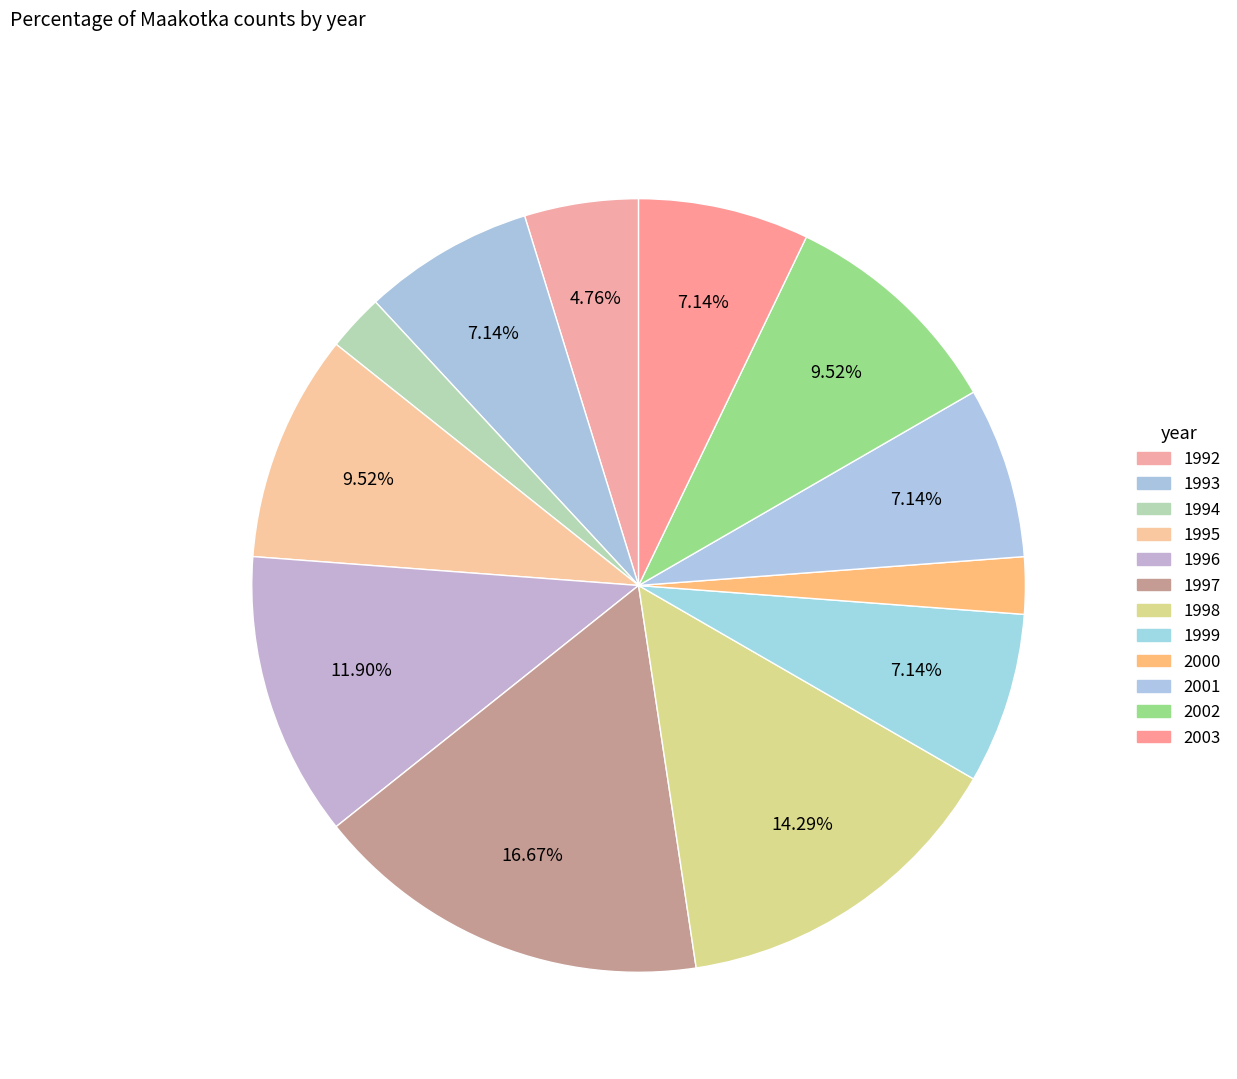

To the nearest percent, what portion does 2002 represent?

10%